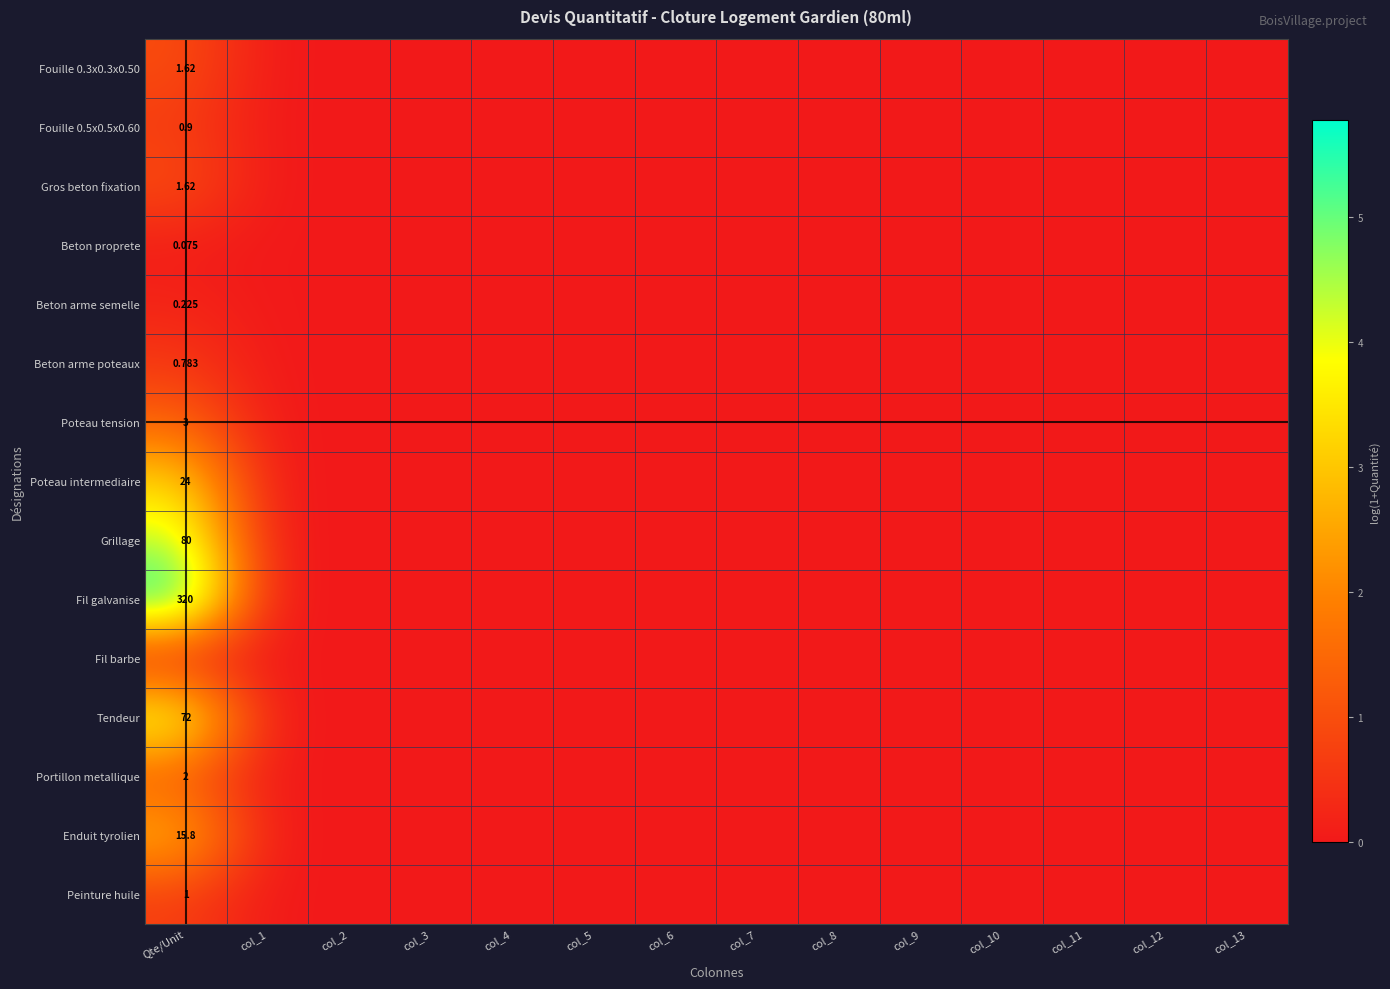

At which category does the chart reach its peak across all series?

Qte/Unit